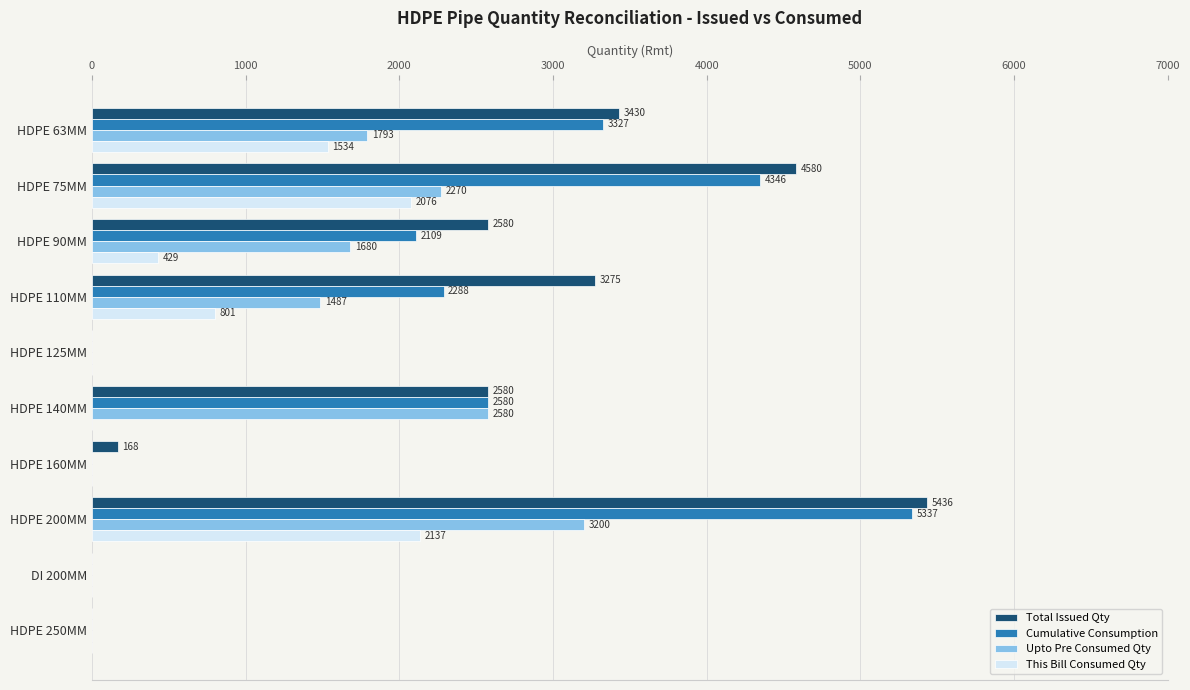

What is the sum of all Upto Pre Consumed Qty values?

13010